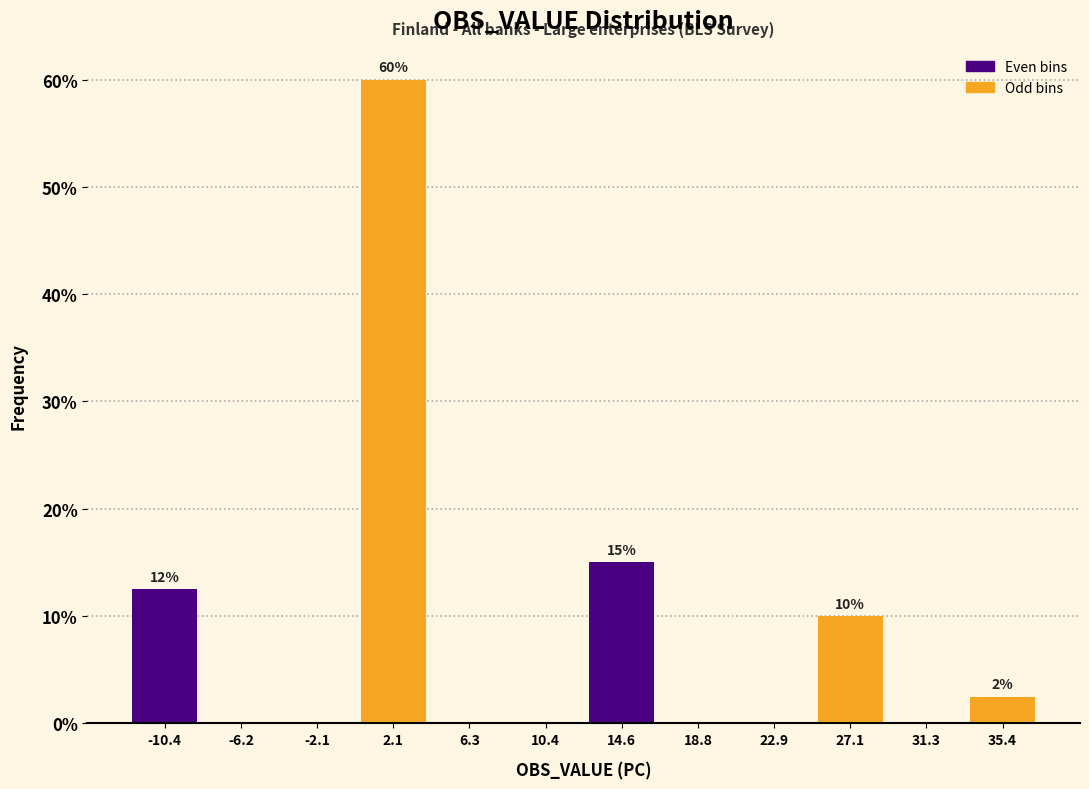

Over which range of the x-axis is the bar tallest?

0.0 to 4.0